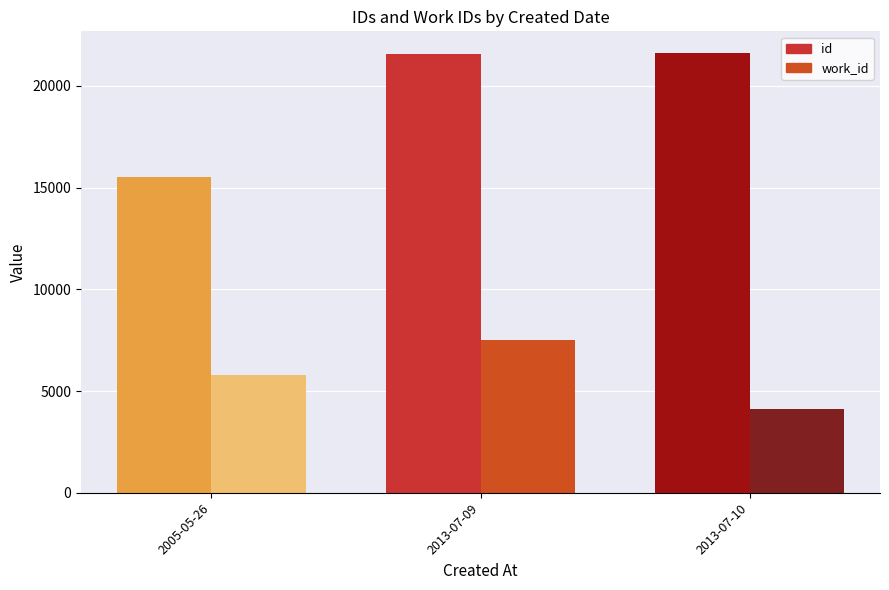

What is the maximum value shown in the chart?

21605